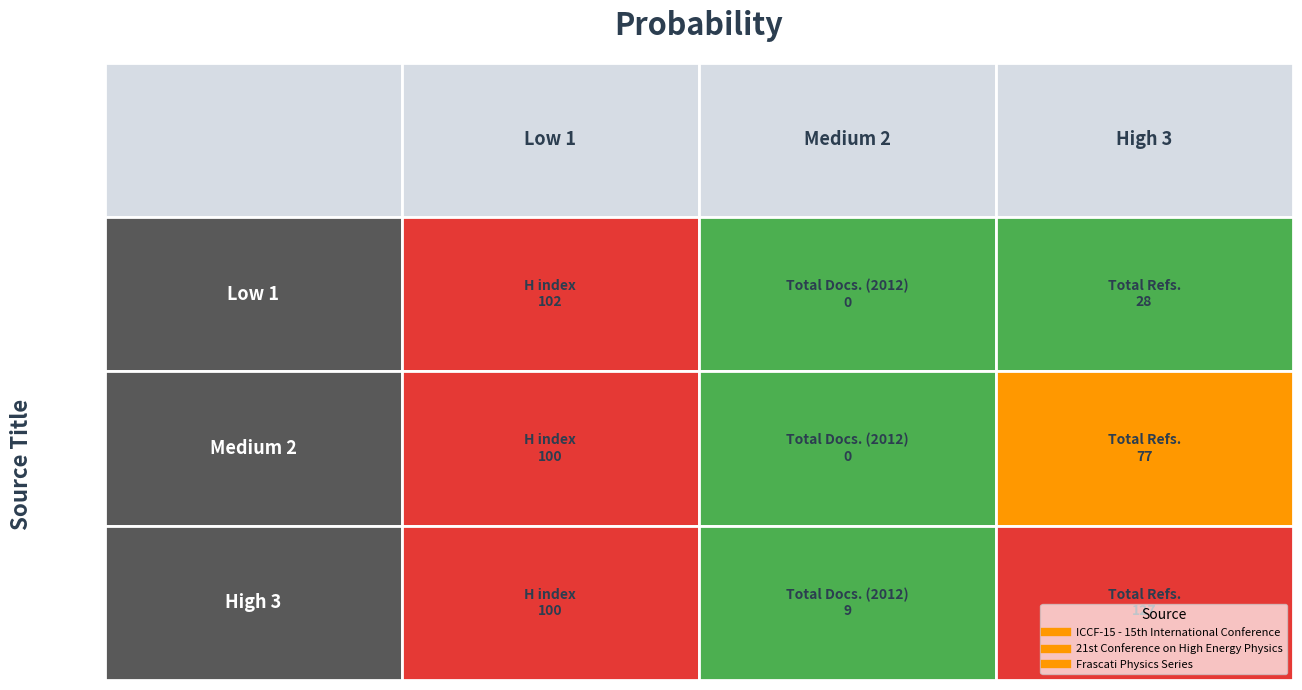

What is the highest value of the ICCF-15 - 15th International Conference series?

102